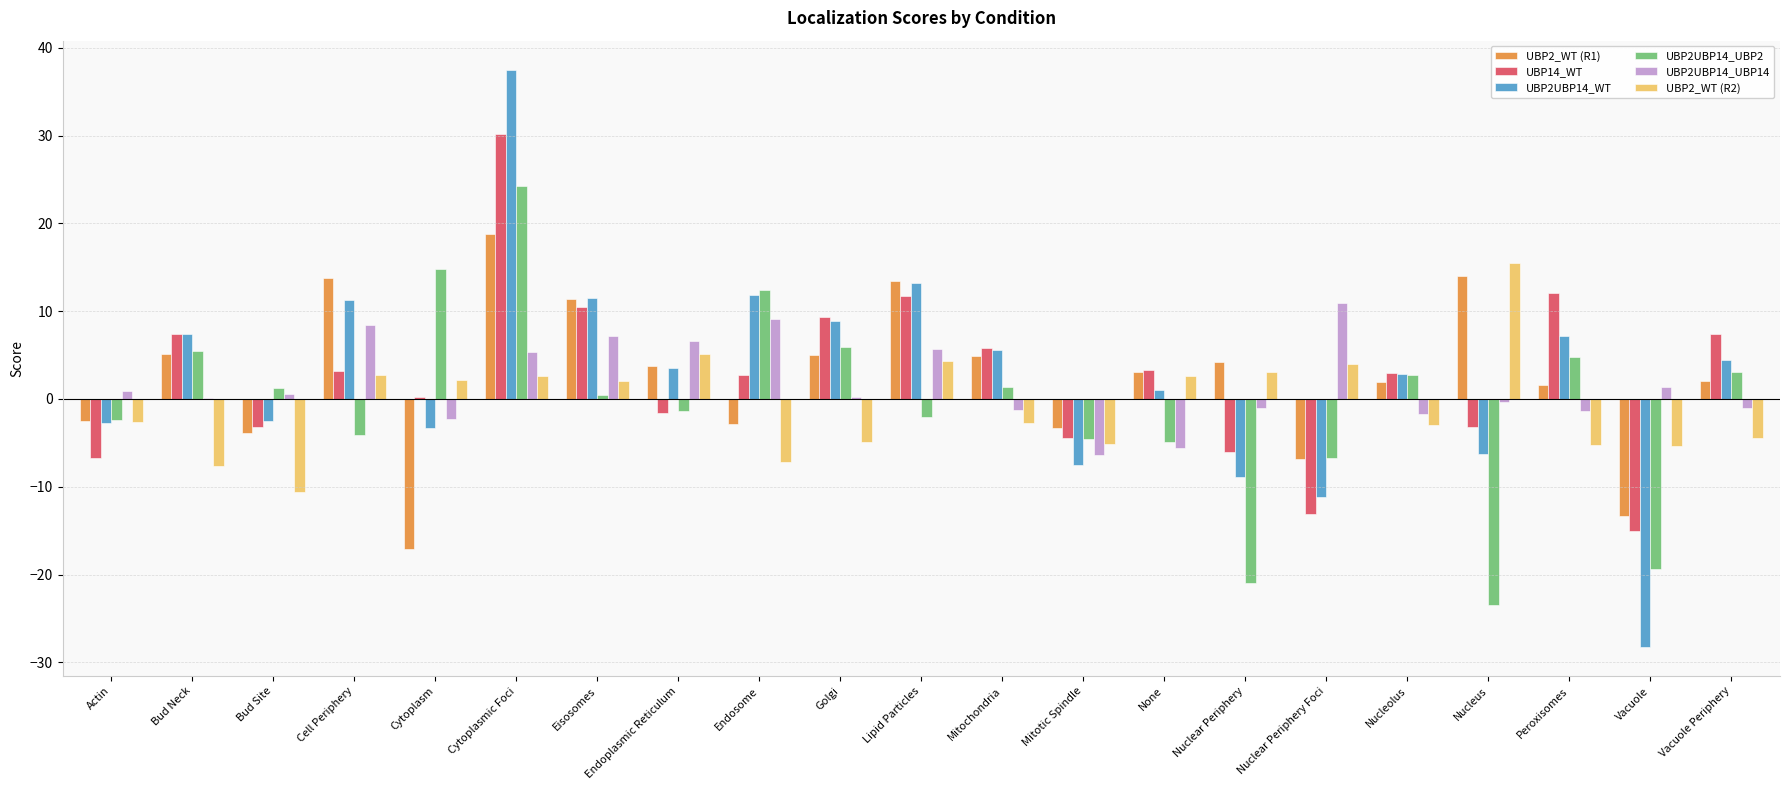

What is the greatest value displayed?

37.5